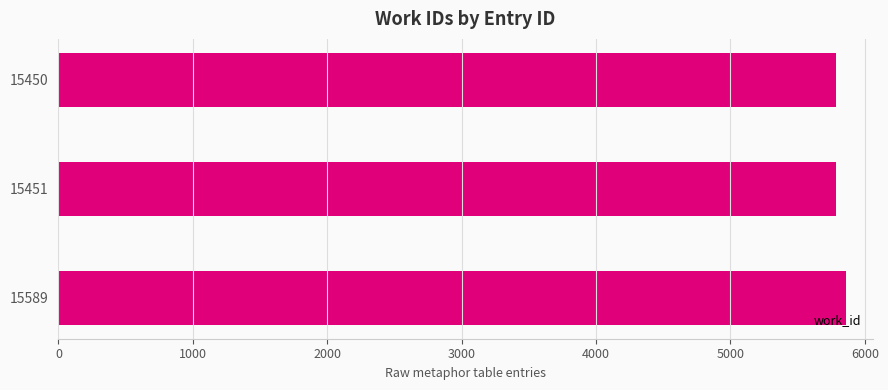

What is the minimum value shown in the chart?

5783